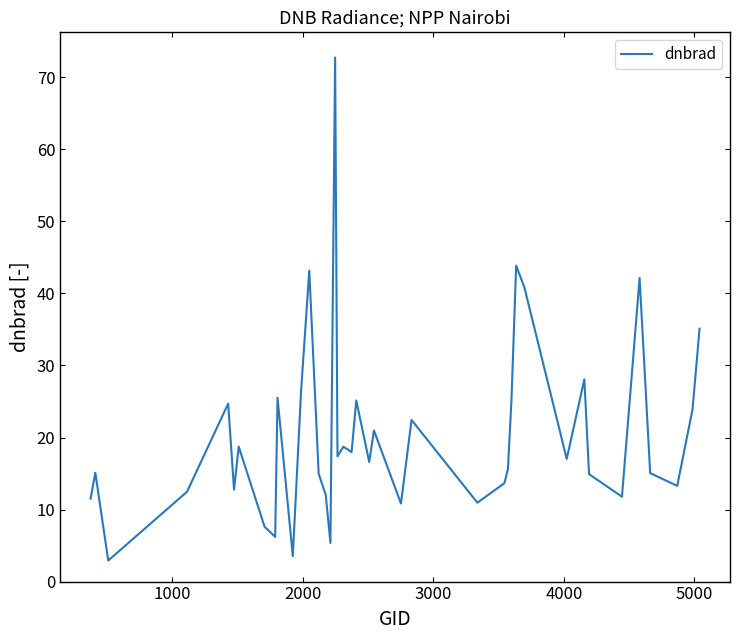

What is the smallest value displayed?

2.9